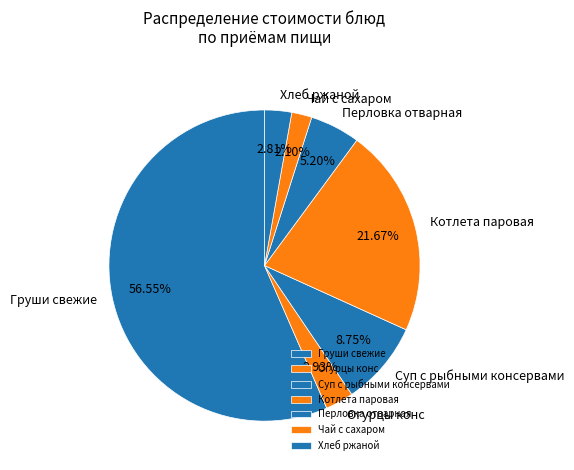

Which category has the smallest portion of the pie?

Чай с сахаром